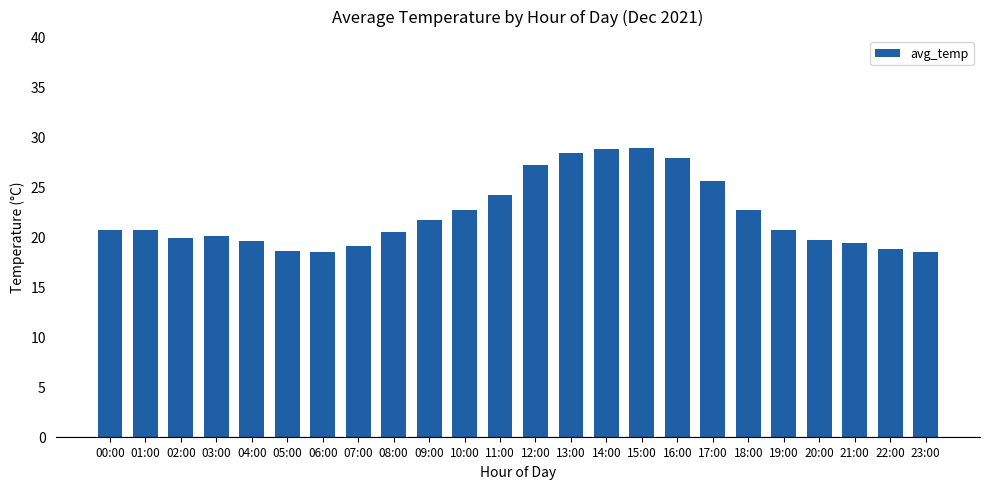

Are the bars grouped side by side (vs. stacked)?

No